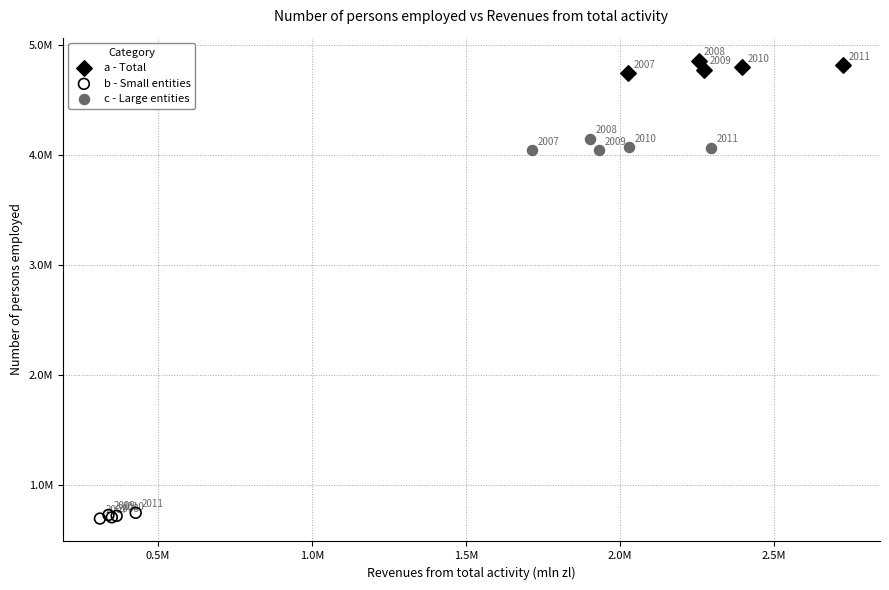

Which series reaches the maximum Y coordinate?

a - Total